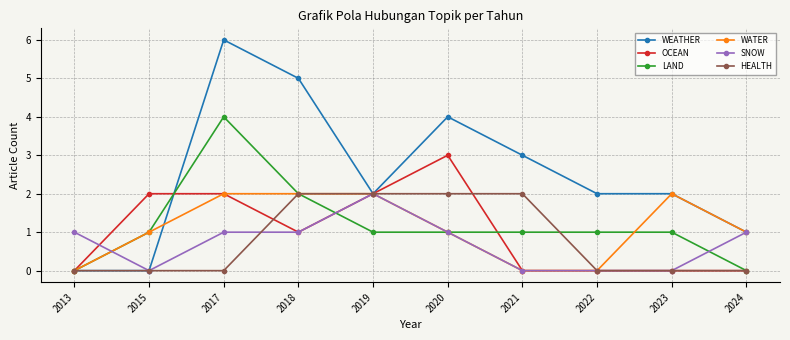

Which series changed the most between 2013 and 2018?

WEATHER